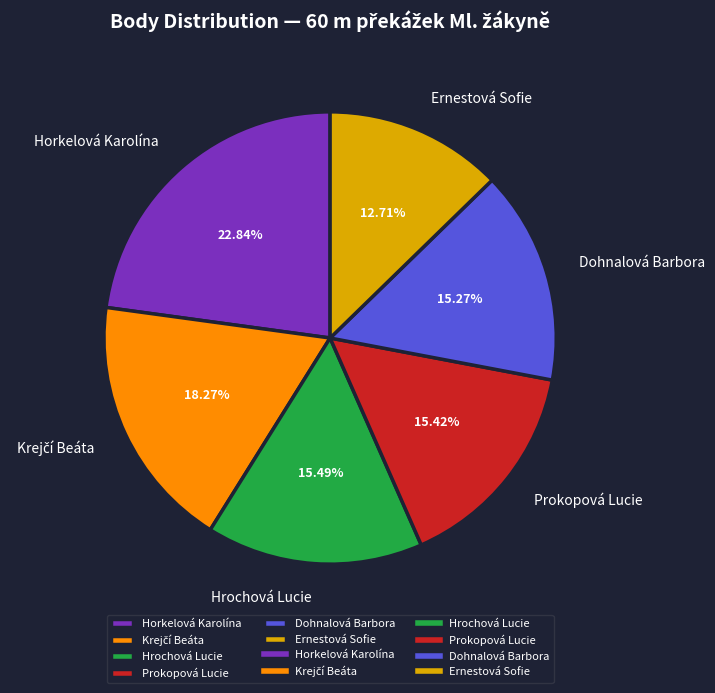

Count the number of slices in the pie.

6